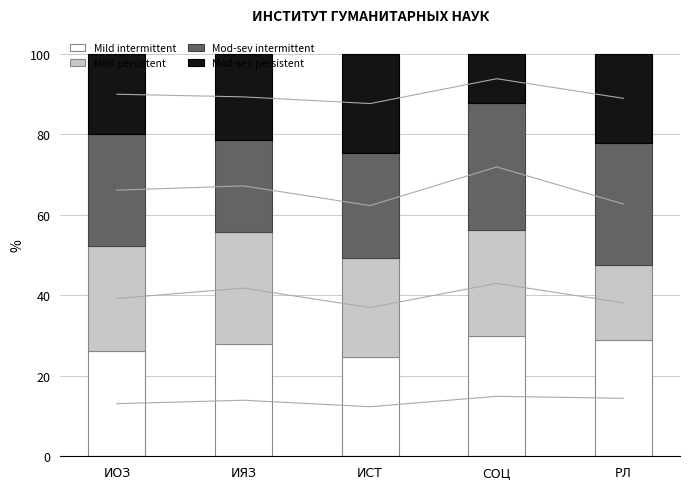

The value of Mod-sev intermittent at ИСТ is 10.4. True or false?

False